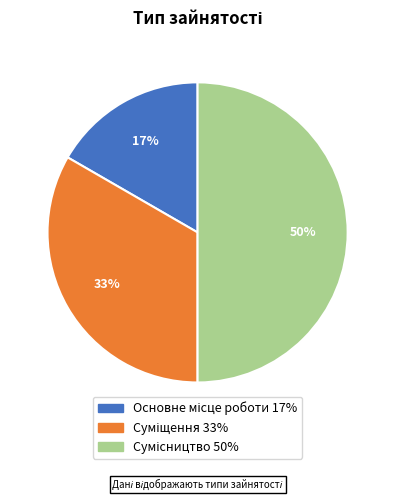

To the nearest percent, what is the difference between the largest and smallest slice percentages?

33%